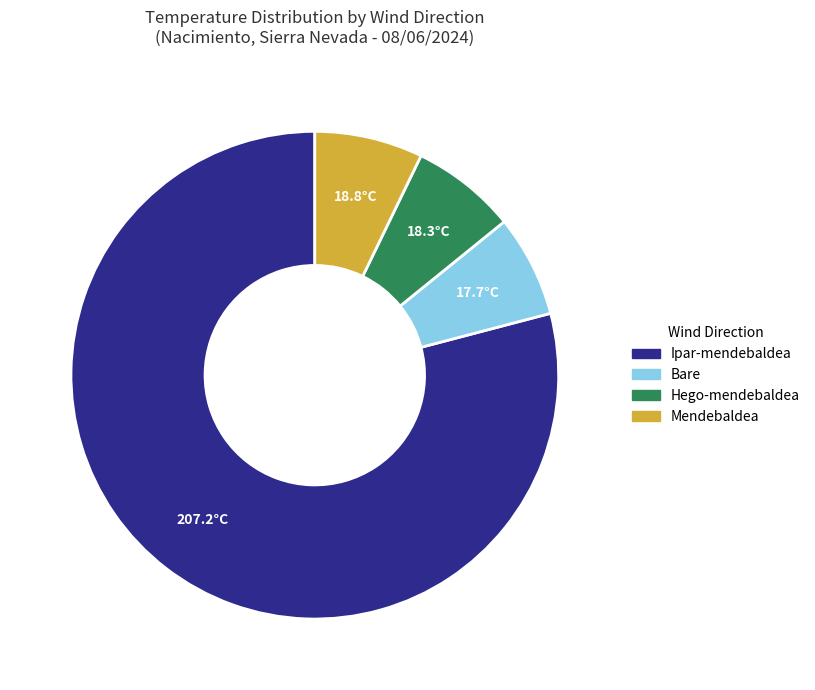

How many segments does this pie chart have?

4